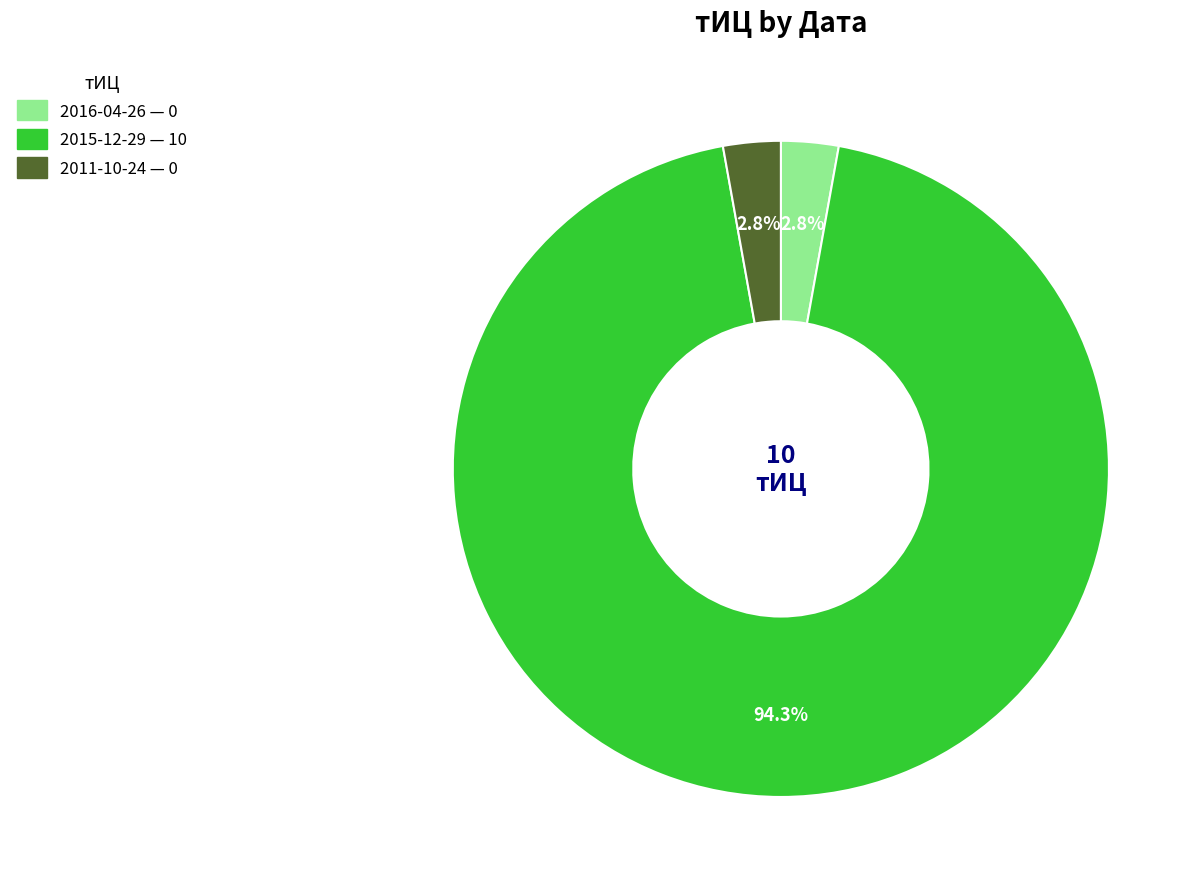

Is there a majority slice in this chart?

Yes